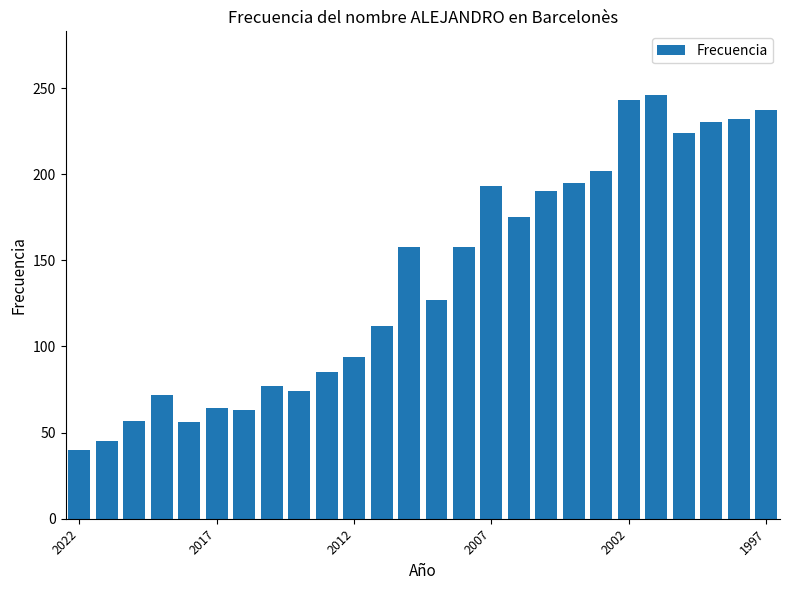

What is the value of the 13th bar from the left?

158